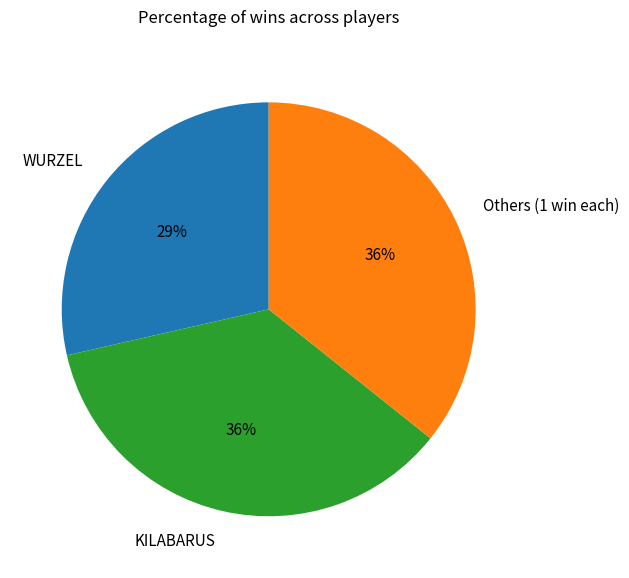

What is the smallest slice in the pie chart?

WURZEL